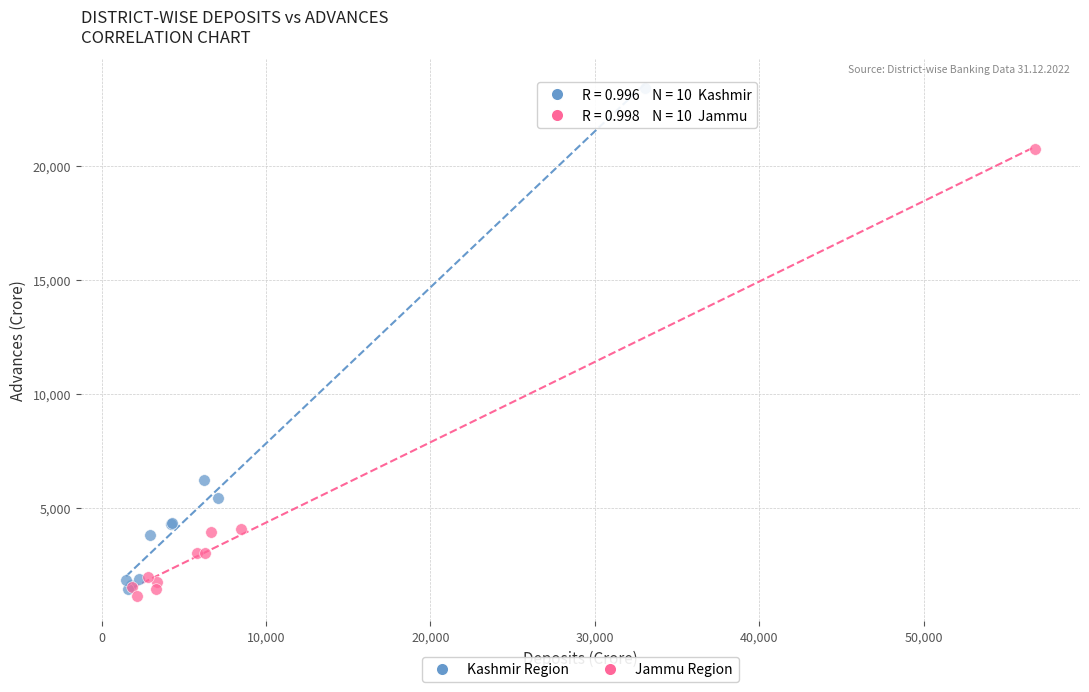

Which series contains the highest Y value?

Kashmir Region